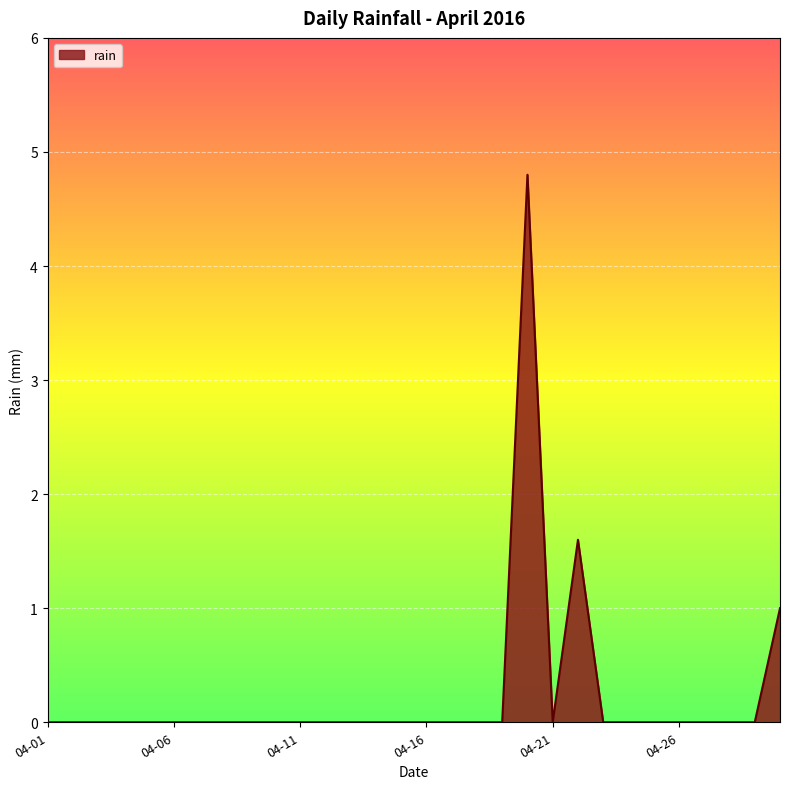

What is the difference between the maximum and minimum values?

4.8